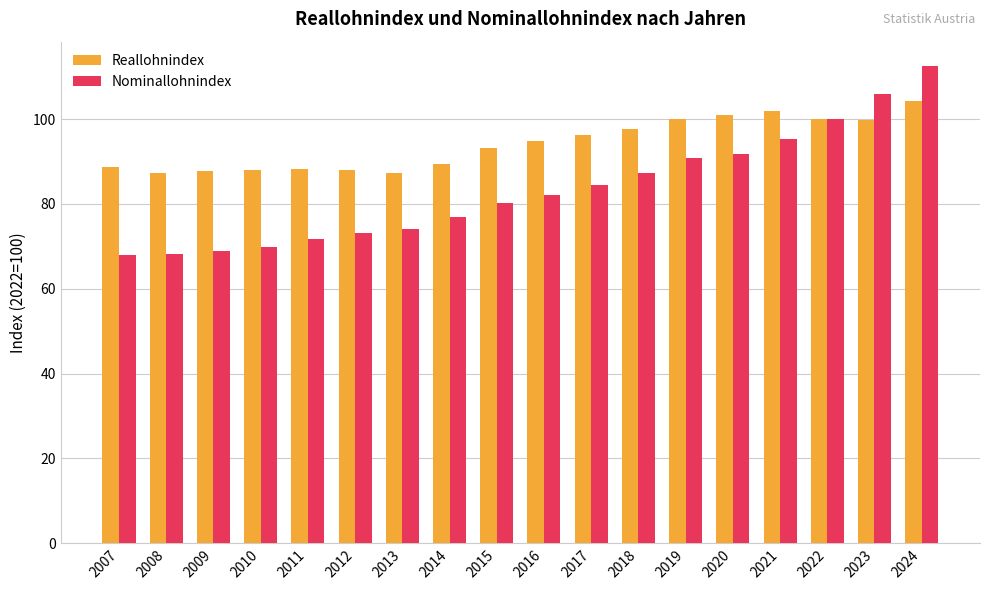

What is the value of the Reallohnindex bar at the 6th from the left?

87.9